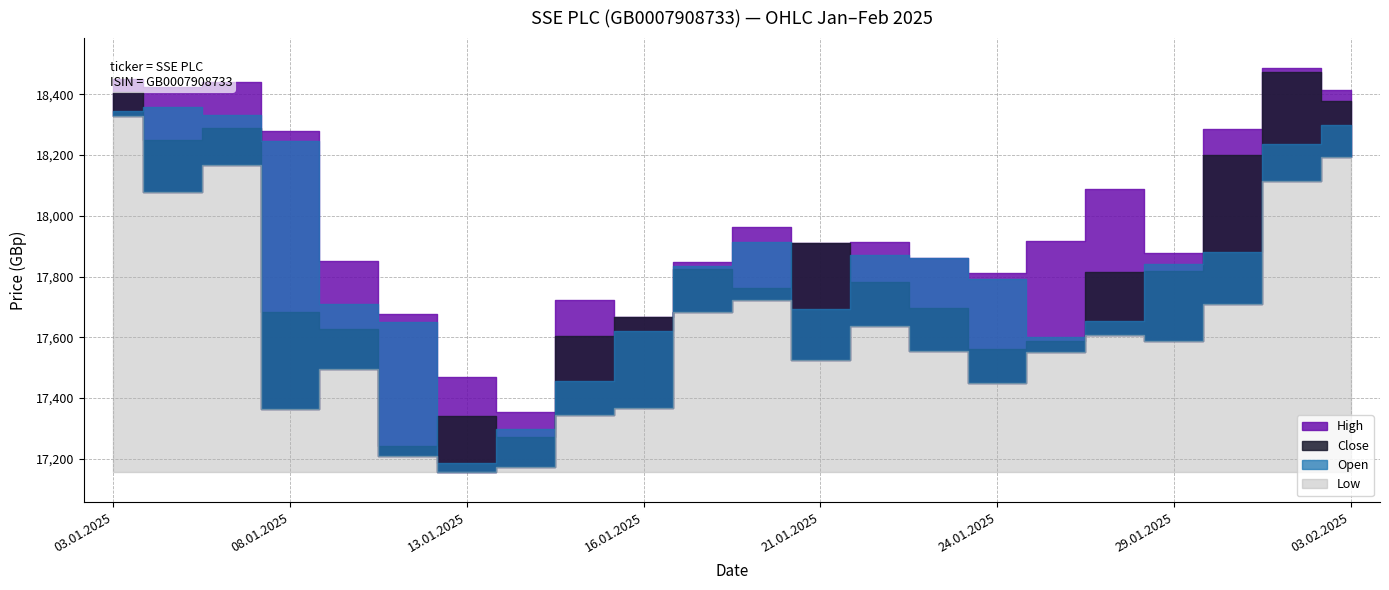

The value of Open at 17.01.2025 is 17836. True or false?

True